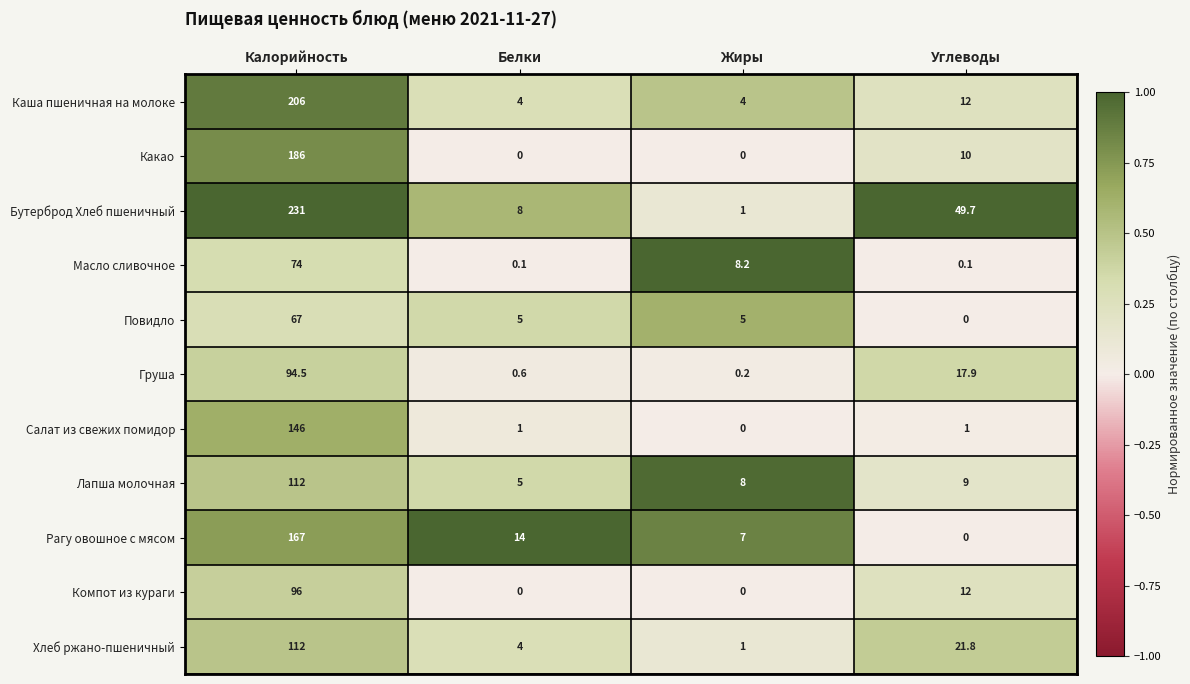

What is the difference between the maximum and minimum values in the Груша series?

94.3